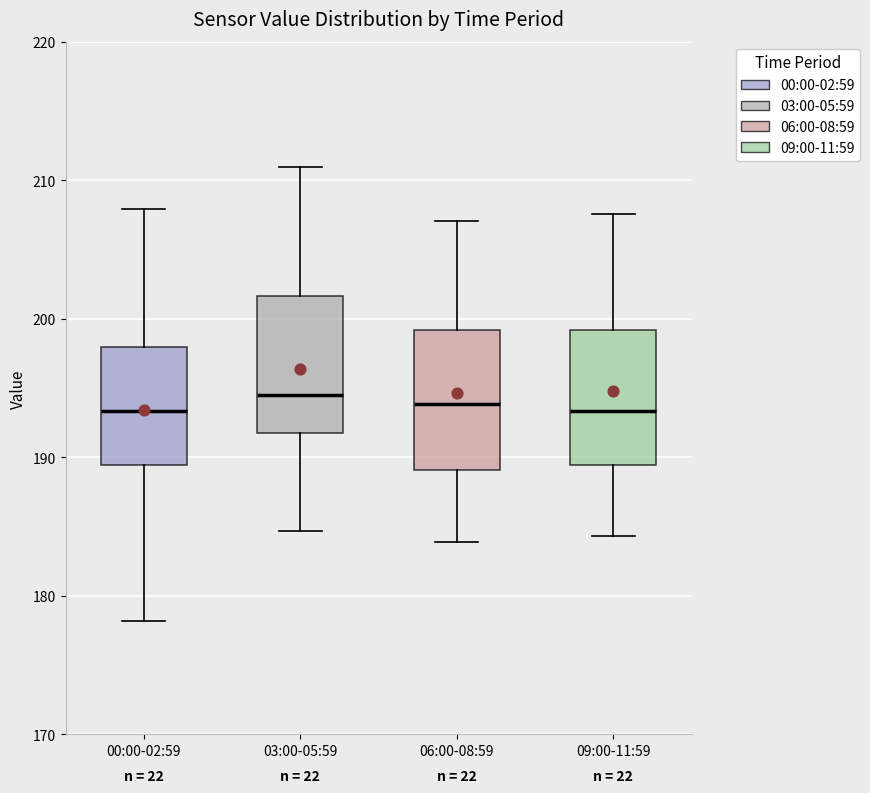

Reading left to right, read every box against the y-axis: the position of its median line, the range the box covers, and the ends of its whiskers. The values are not printed on the chart, so give them approximately, as read against the axis.

00:00-02:59: median 193, box 189 to 198, whiskers 178 to 208
03:00-05:59: median 195, box 192 to 202, whiskers 185 to 211
06:00-08:59: median 194, box 189 to 199, whiskers 184 to 207
09:00-11:59: median 193, box 189 to 199, whiskers 184 to 208